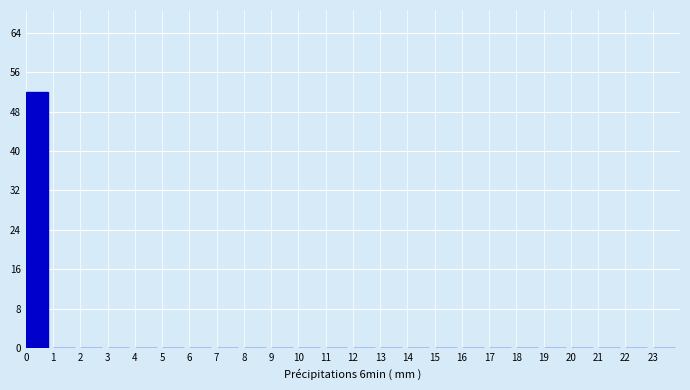

Reading left to right, list every bar in this chart as the range it spans on the x-axis followed by its height. The values are not printed on the chart, so give them approximately, as read against the axis.

0 to 1: 52
1 to 2: 0
2 to 3: 0
3 to 4: 0
4 to 5: 0
5 to 6: 0
6 to 7: 0
7 to 8: 0
8 to 9: 0
9 to 10: 0
10 to 11: 0
11 to 12: 0
12 to 13: 0
13 to 14: 0
14 to 15: 0
15 to 16: 0
16 to 17: 0
17 to 18: 0
18 to 19: 0
19 to 20: 0
20 to 21: 0
21 to 22: 0
22 to 23: 0
23 to 24: 0